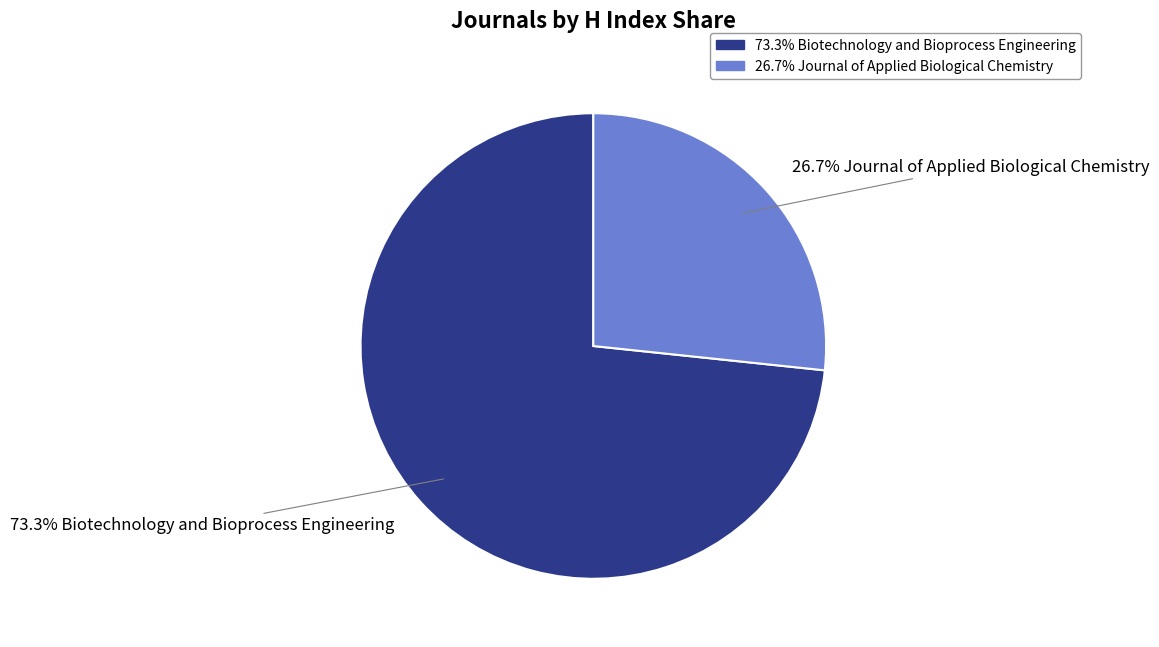

Is there a majority slice in this chart?

Yes